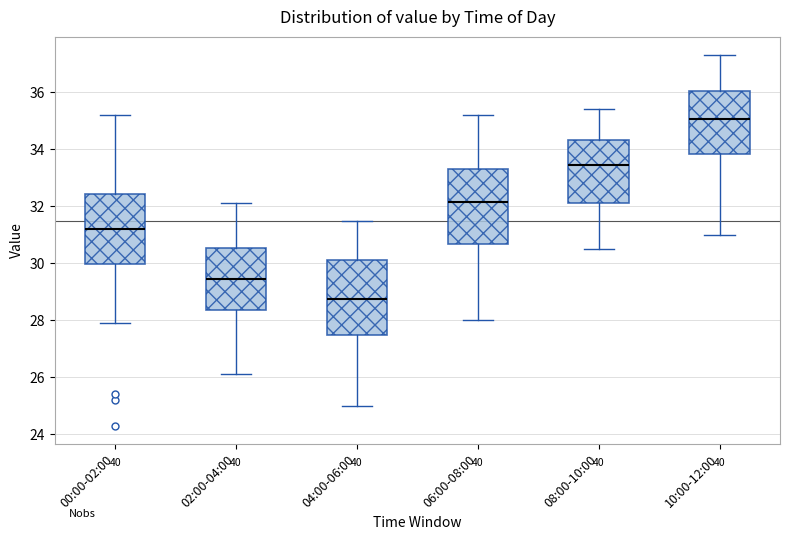

Reading left to right, read every box against the y-axis: the position of its median line, the range the box covers, and the ends of its whiskers. The values are not printed on the chart, so give them approximately, as read against the axis.

00:00-02:00: median 31.2, box 30.0 to 32.4, whiskers 28.0 to 35.2
02:00-04:00: median 29.4, box 28.4 to 30.6, whiskers 26.2 to 32.2
04:00-06:00: median 28.8, box 27.4 to 30.2, whiskers 25.0 to 31.6
06:00-08:00: median 32.2, box 30.6 to 33.4, whiskers 28.0 to 35.2
08:00-10:00: median 33.4, box 32.2 to 34.4, whiskers 30.6 to 35.4
10:00-12:00: median 35.0, box 33.8 to 36.0, whiskers 31.0 to 37.4